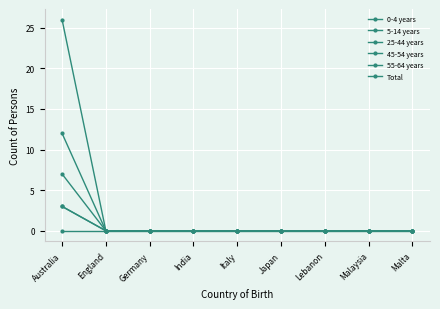

What is the label of the 1st point from the right?

Malta